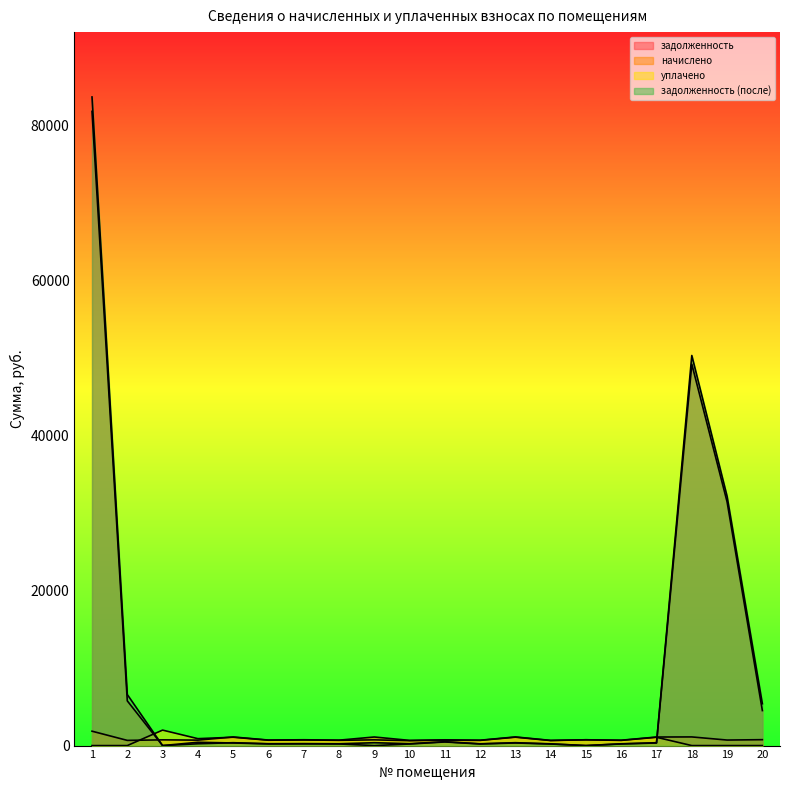

Where do уплачено and задолженность first cross each other?

2 and 3